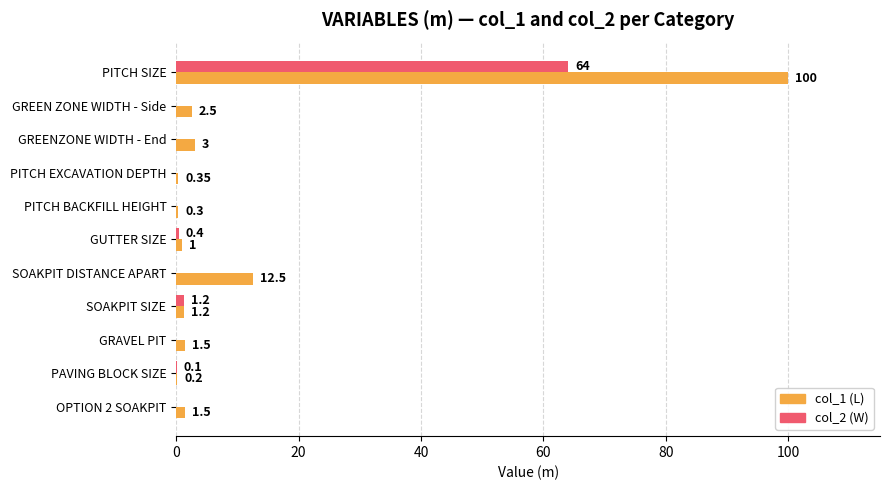

At which category does the chart reach its peak across all series?

PITCH SIZE